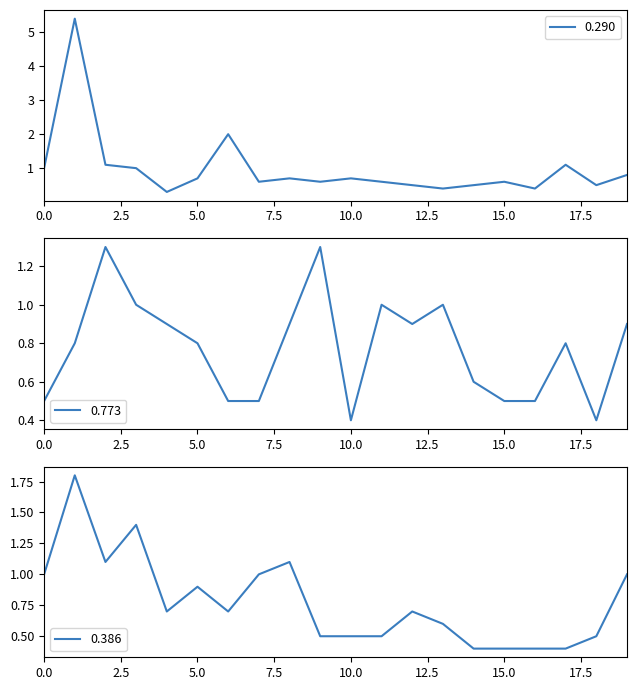

Does the chart display data point markers on the line(s)?

No